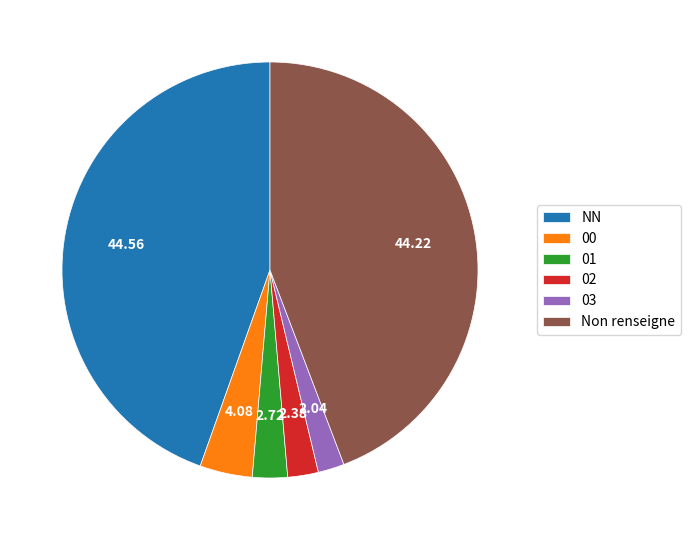

Approximately how many times larger is the value at NN compared to Non renseigne?

1.0